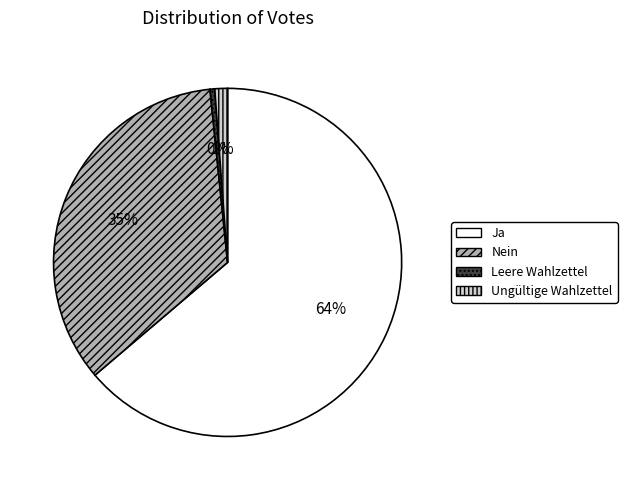

Do Ja and Ungültige Wahlzettel together represent more than half of the pie?

Yes